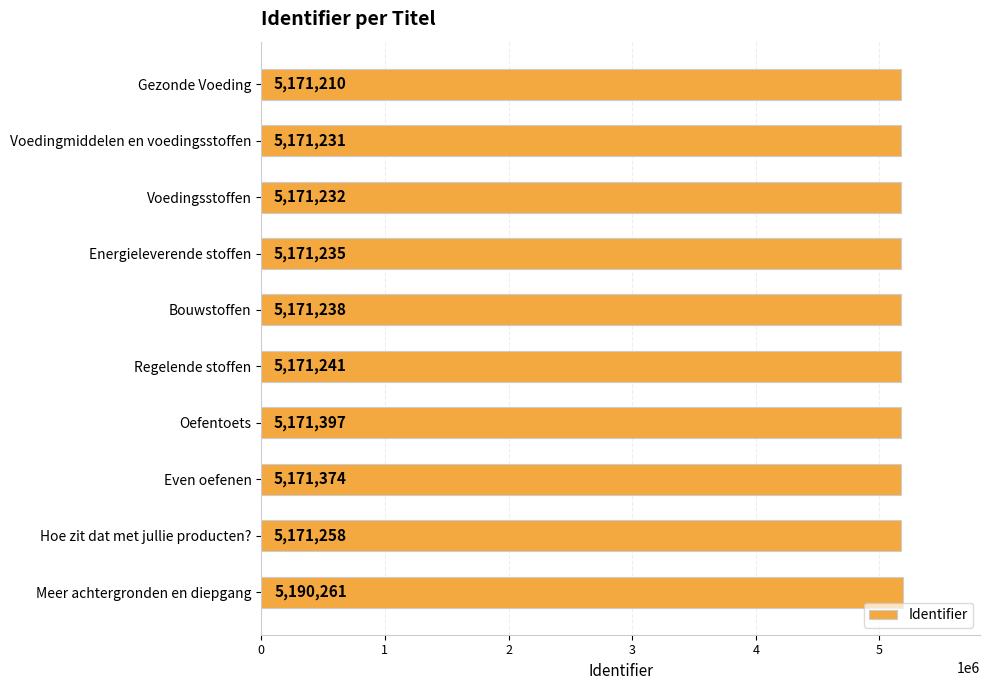

What is the sum of all values?

51731677